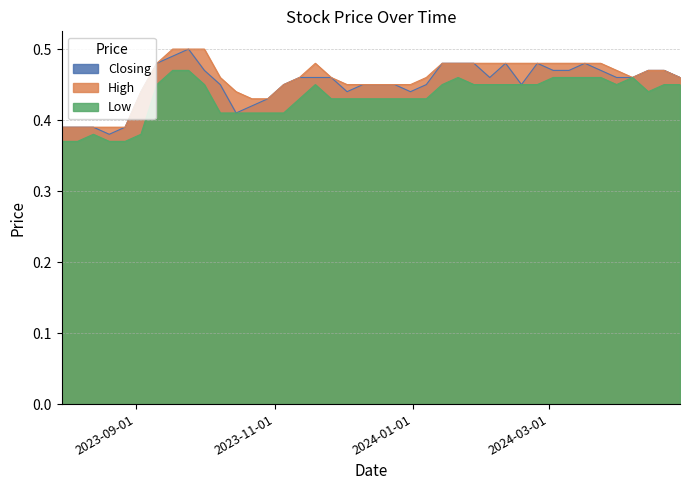

How many categories are shown in the chart?

40